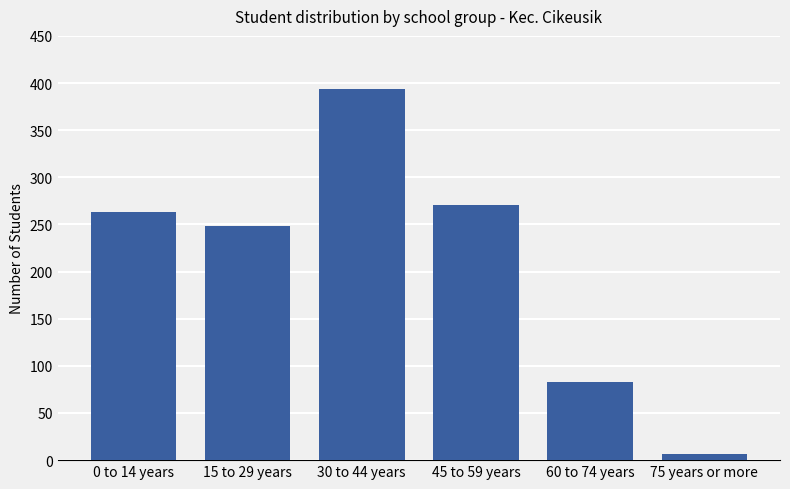

Are the bars grouped side by side (vs. stacked)?

No